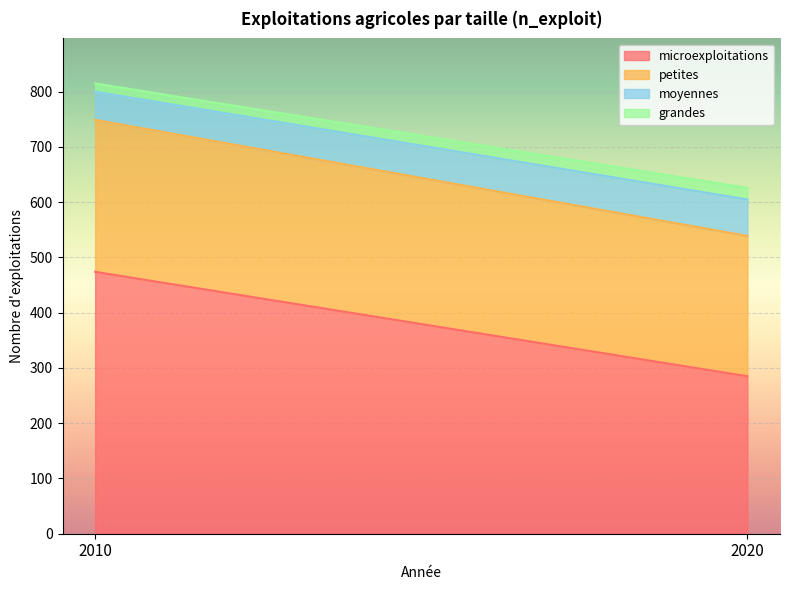

What is the sum of all petites values?

529